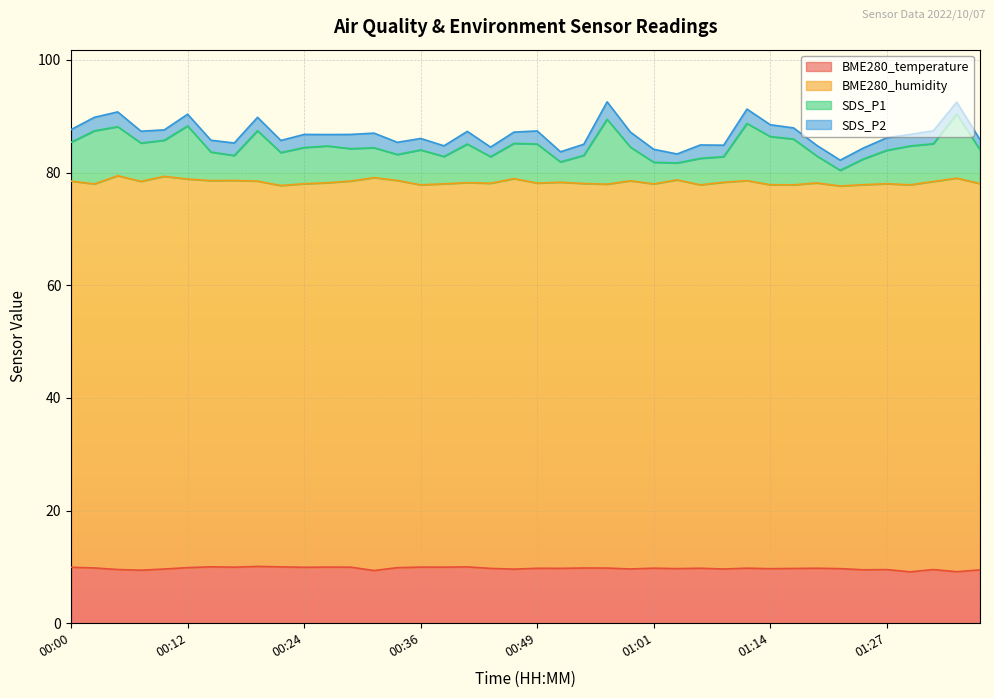

In SDS_P1, how many points are higher than both neighbors (excluding endpoints)?

11